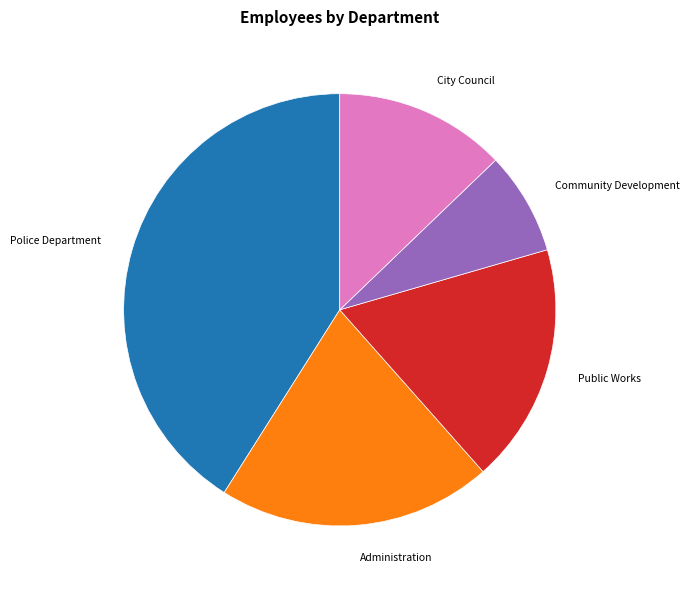

Does any single category account for the majority?

No